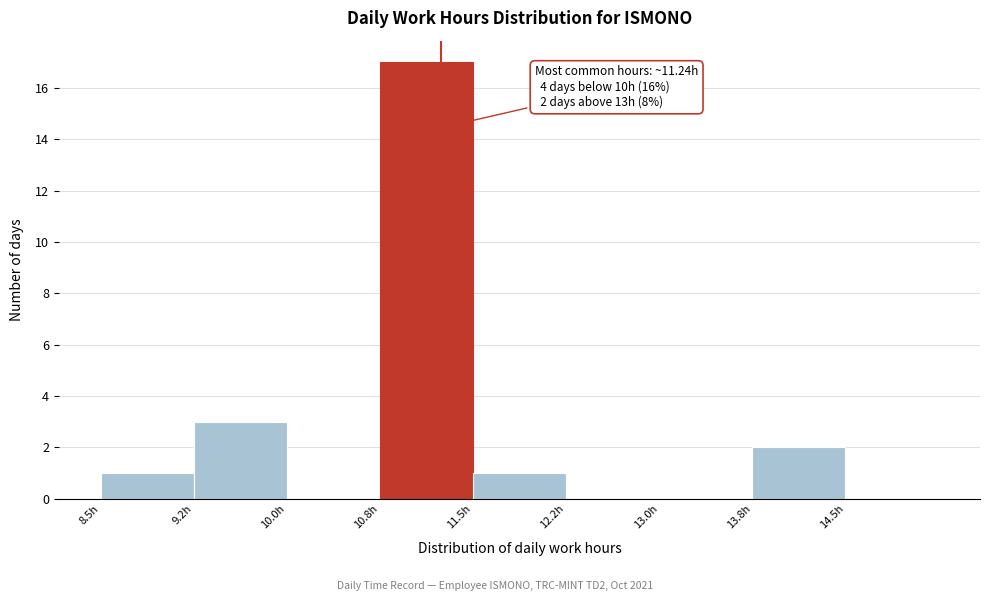

Which range on the x-axis has the tallest bar?

10.75 to 11.50